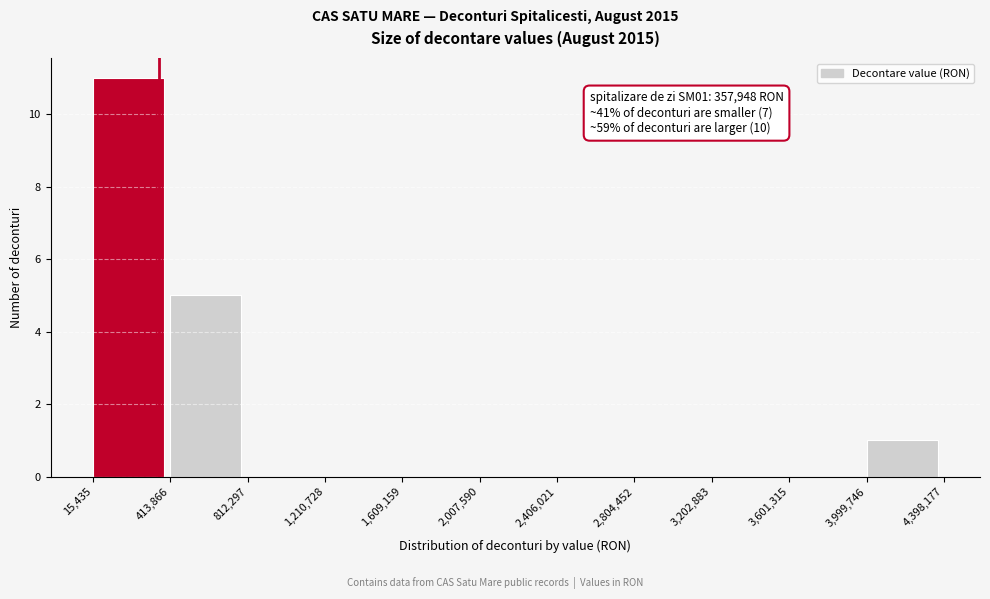

Which range on the x-axis has the tallest bar?

15,435 to 413,866